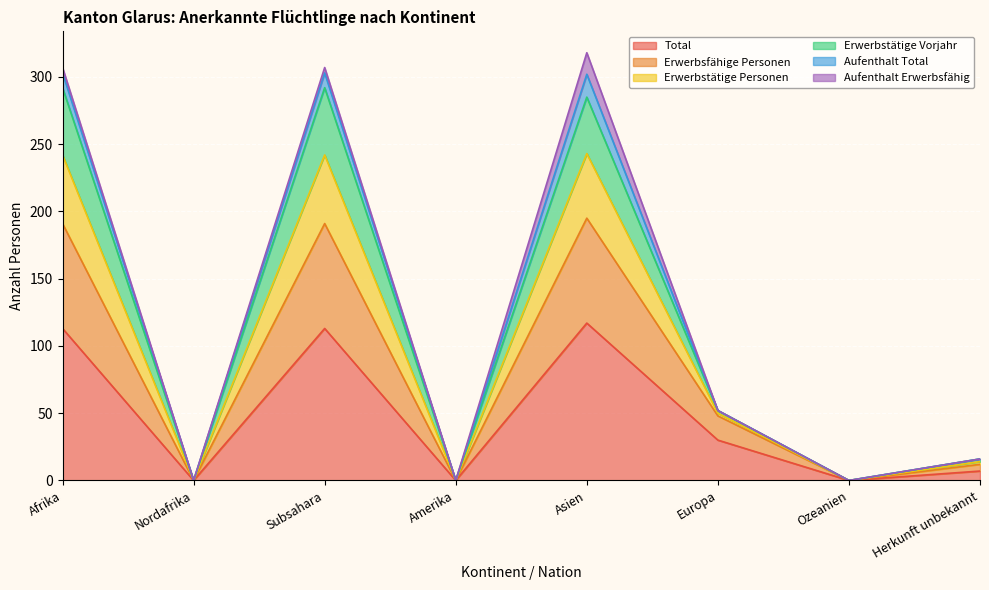

True or false: Erwerbsfähige Personen and Erwerbstätige Vorjahr cross at least once.

False